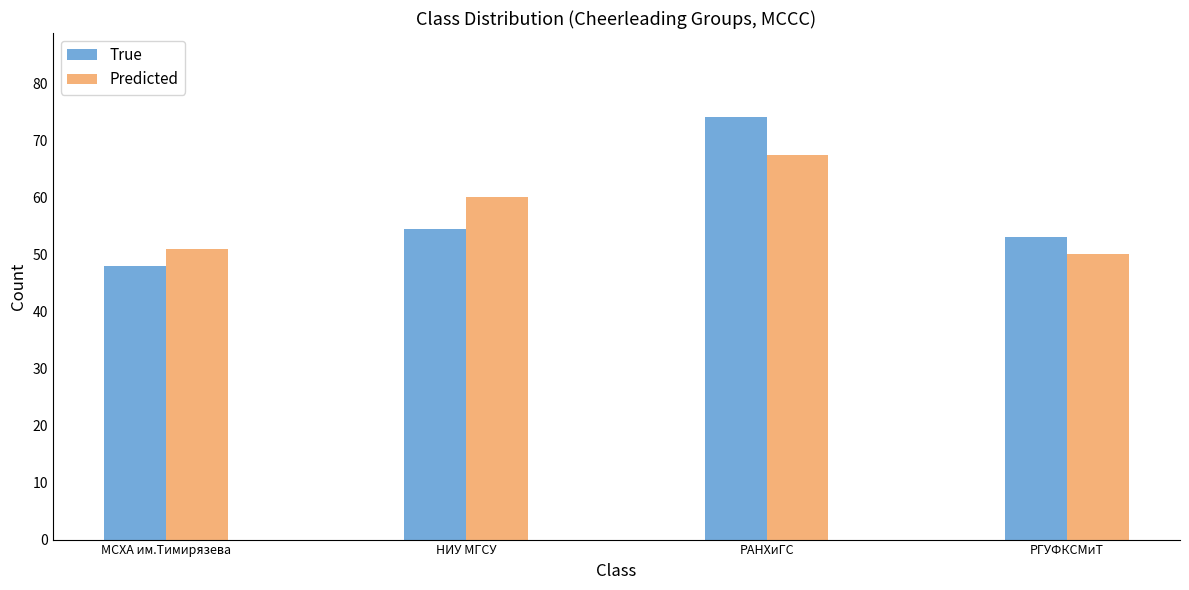

How many data points does each series have?

4